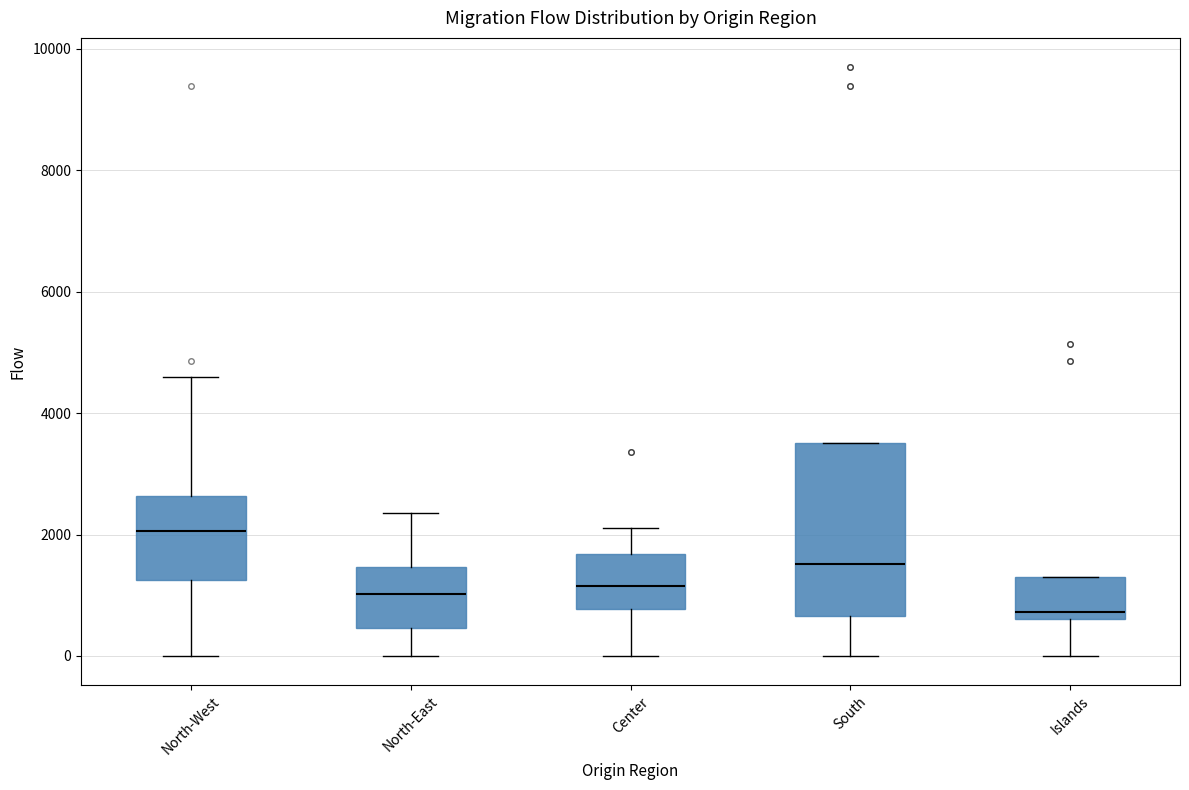

Comparing the boxes themselves (not the whiskers), which one is the tallest?

South